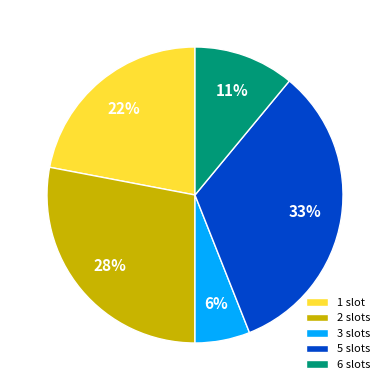

To the nearest percent, what is the difference between the largest and smallest slice percentages?

27%